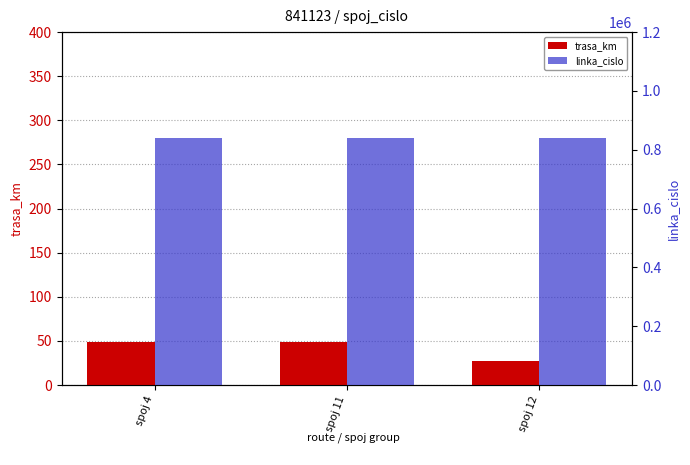

What is the sum of the linka_cislo values at spoj 12 and spoj 11?

1682246